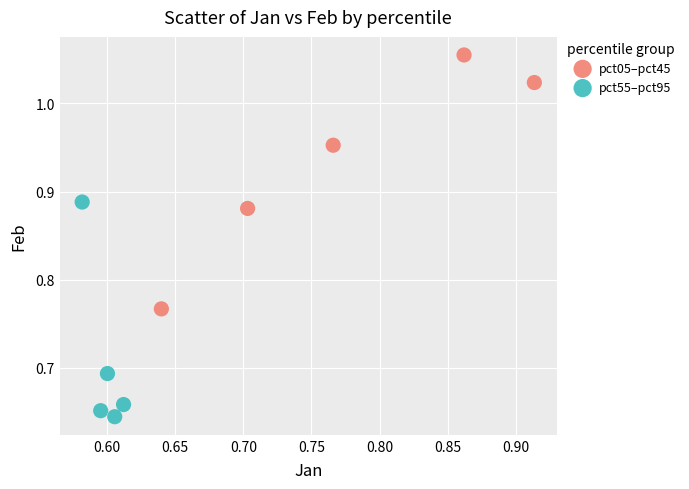

Which series reaches the maximum Y coordinate?

pct05–pct45